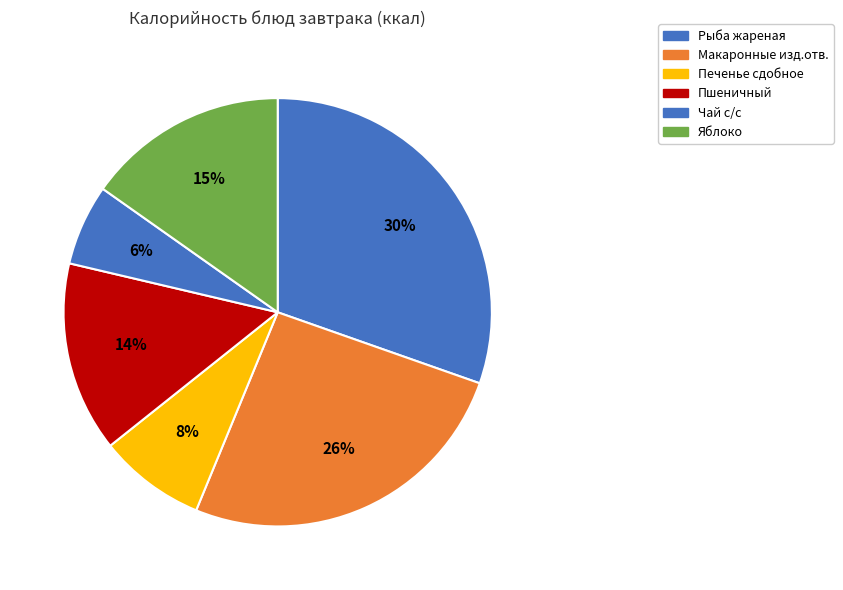

To the nearest percent, what portion does Макаронные изд.отв. represent?

26%